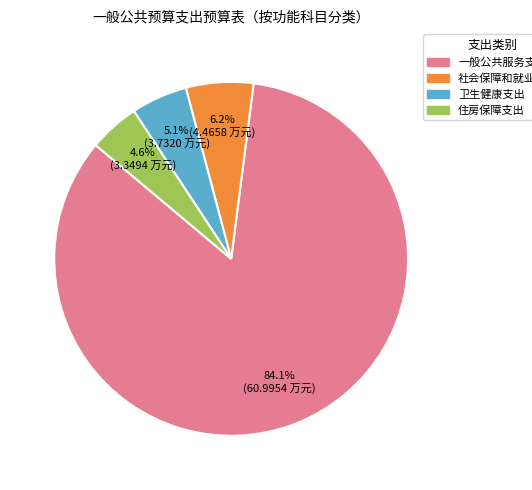

Is the sum of 社会保障和就业支出 and 住房保障支出 greater than half?

No